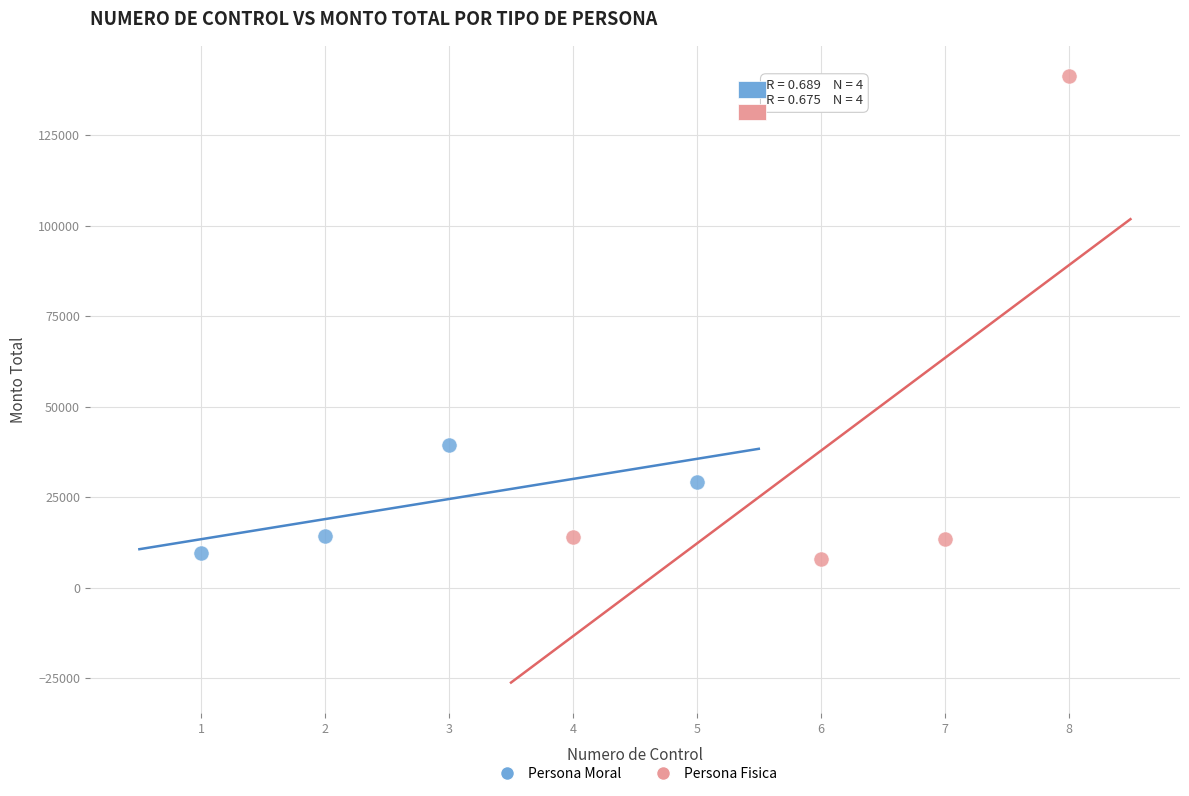

Which series has the largest Y range (max minus min)?

Persona Fisica